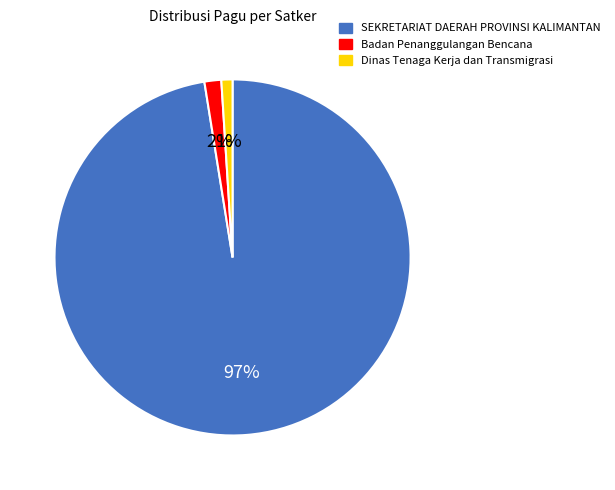

Is it true that Dinas Tenaga Kerja dan Transmigrasi is 1% of the pie?

True